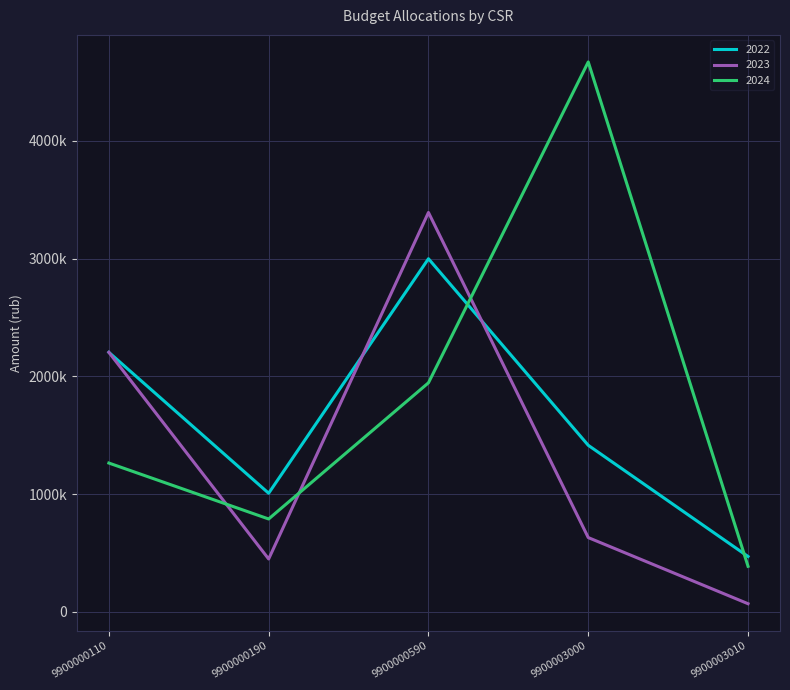

Reading left to right, extract all data points from this chart.

2022: 2205025.2	1008300.0	2999644.2	1415436.5	471231.3
2023: 2205025.2	450000.0	3392643.9	631750.0	70140.0
2024: 1264790.2	789719.8	1946040.4	4670500.0	387831.3